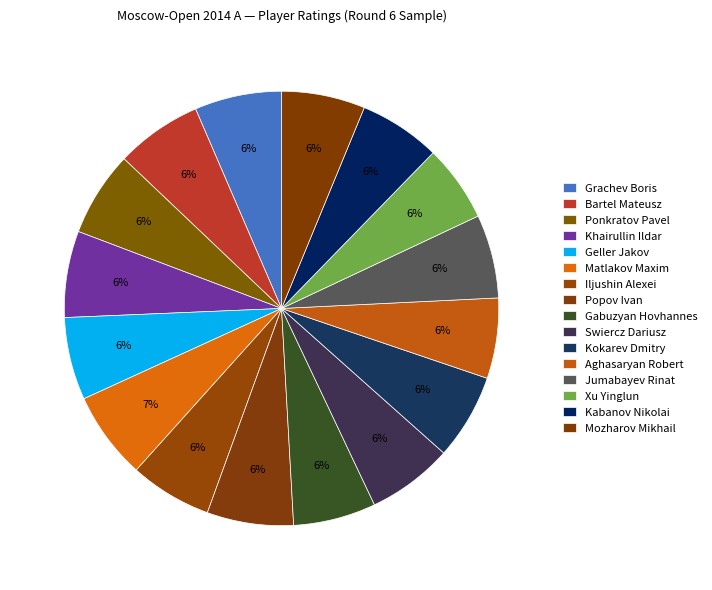

To the nearest percent, what is the combined percentage of Bartel Mateusz and Khairullin Ildar?

13%